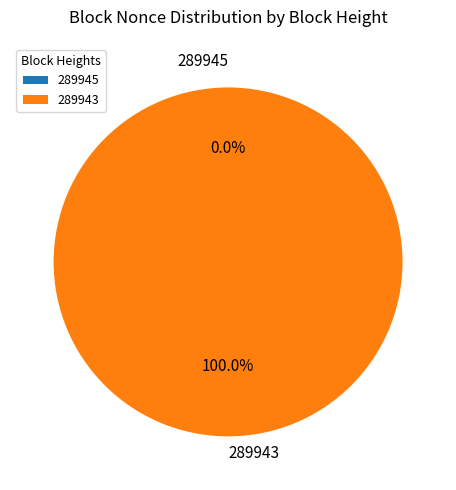

To the nearest percent, what portion does 289943 represent?

100%